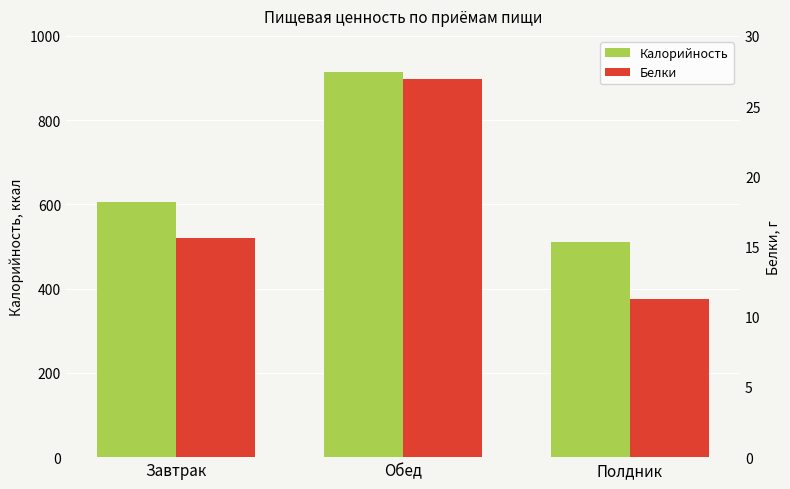

How many values in the Калорийность series exceed 606?

2